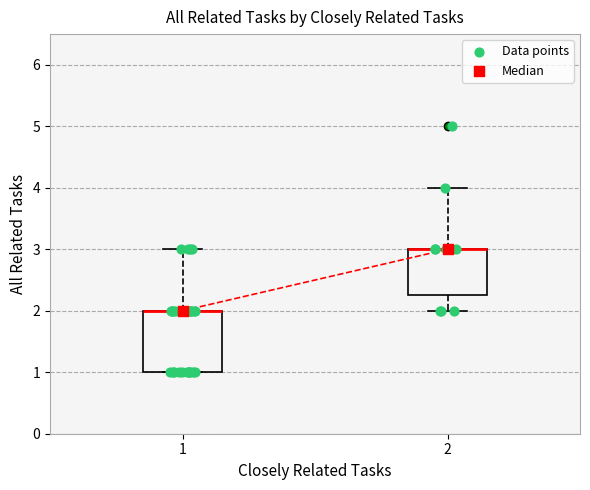

Reading left to right, read every box against the y-axis: the position of its median line, the range the box covers, and the ends of its whiskers. The values are not printed on the chart, so give them approximately, as read against the axis.

1: median 2.0 (drawn on the box's upper edge), box 1.0 to 2.0, whiskers 1.0 to 3.0
2: median 3.0 (drawn on the box's upper edge), box 2.3 to 3.0, whiskers 2.0 to 4.0